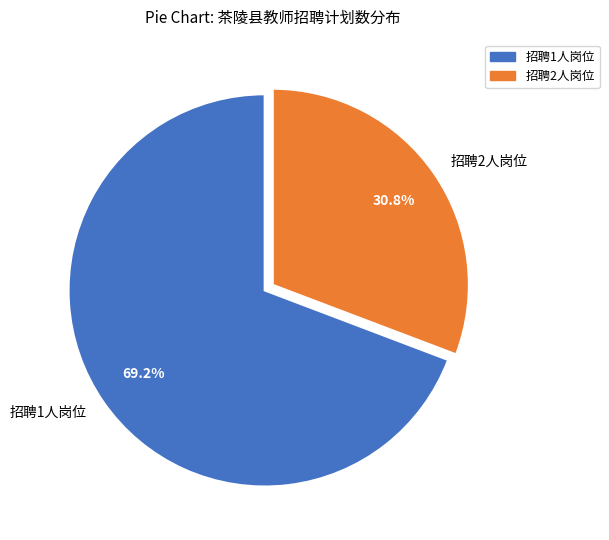

How many slices are in this pie chart?

2